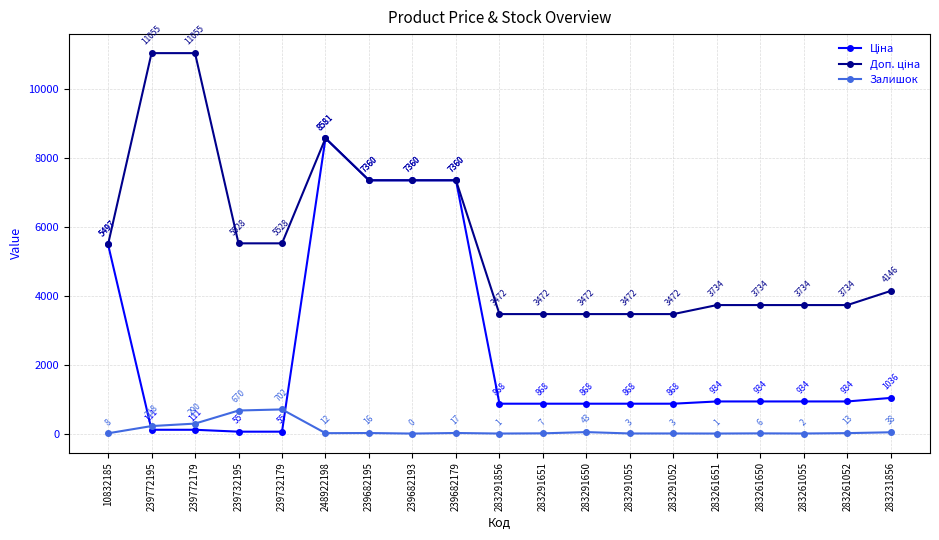

What is the maximum value shown in the chart?

11055.0